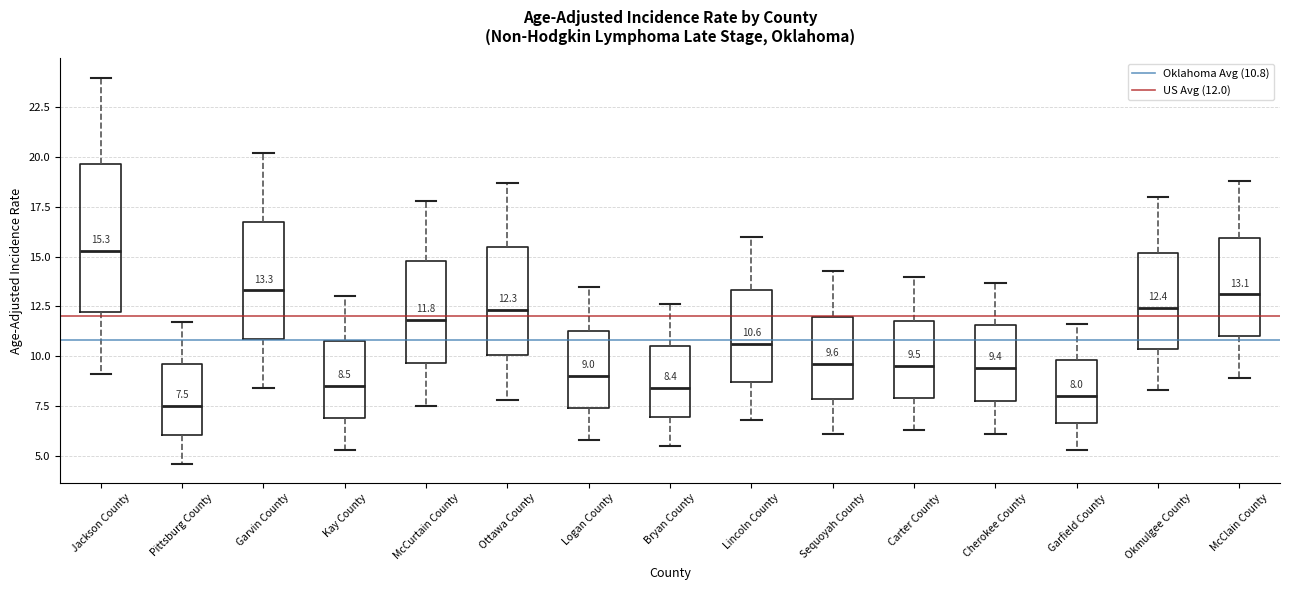

Comparing the boxes themselves (not the whiskers), which one is the tallest?

Jackson County